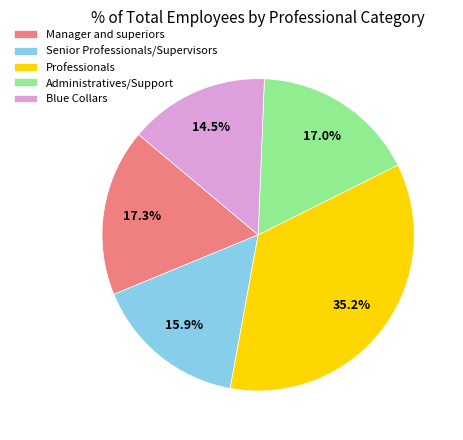

How many slices are in this pie chart?

5